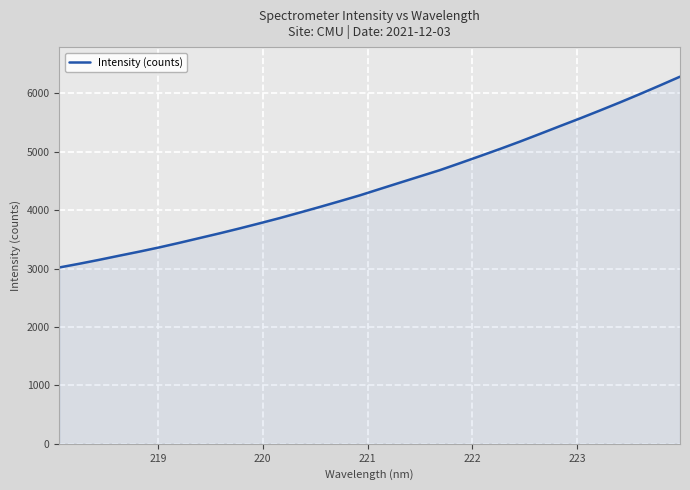

Does the chart display data point markers on the line(s)?

No